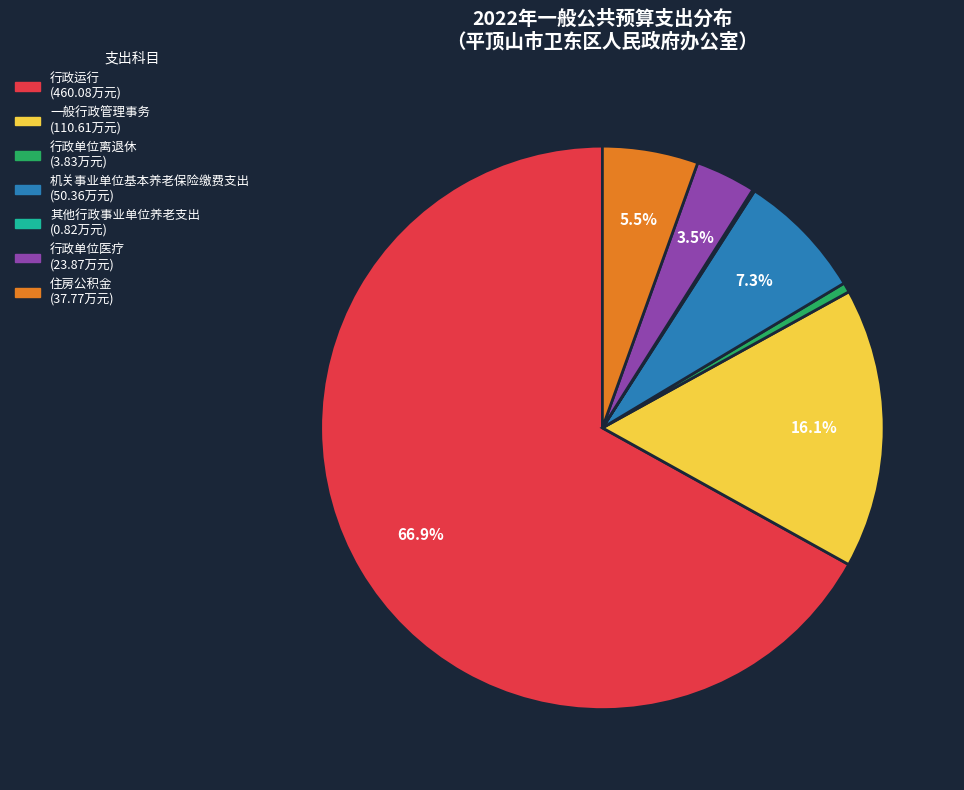

Which category has the biggest portion of the pie?

行政运行